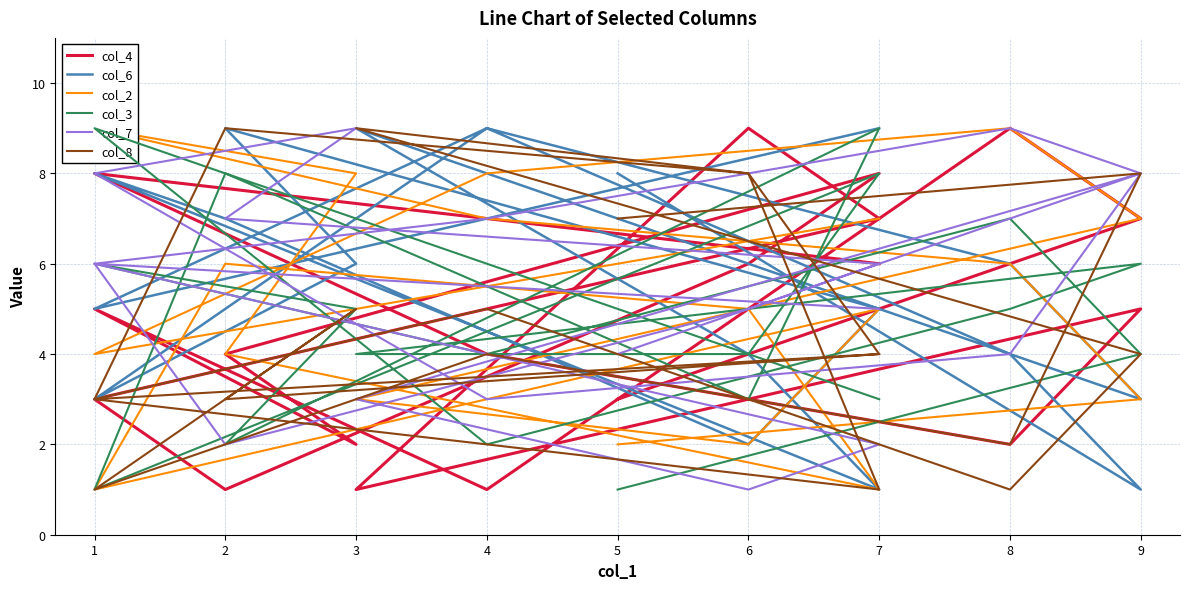

What is the difference between the maximum and second lowest values in the col_3 series?

8